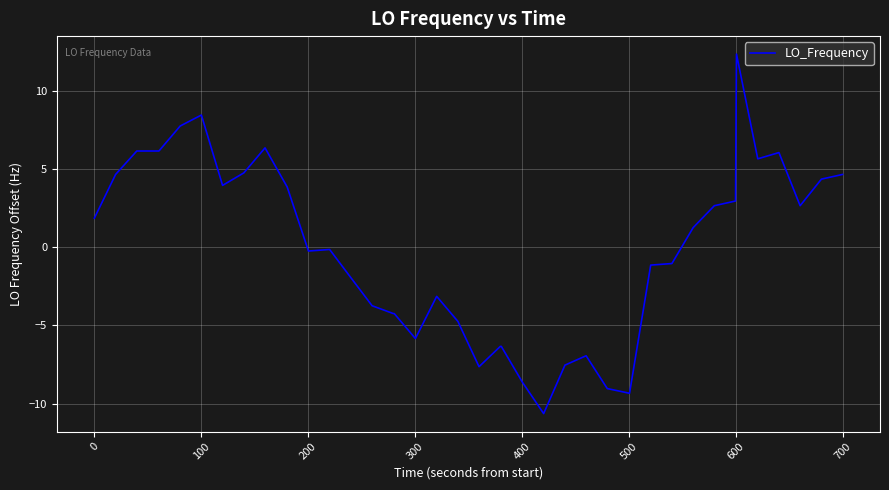

What is the difference between the maximum and minimum values?

23.0